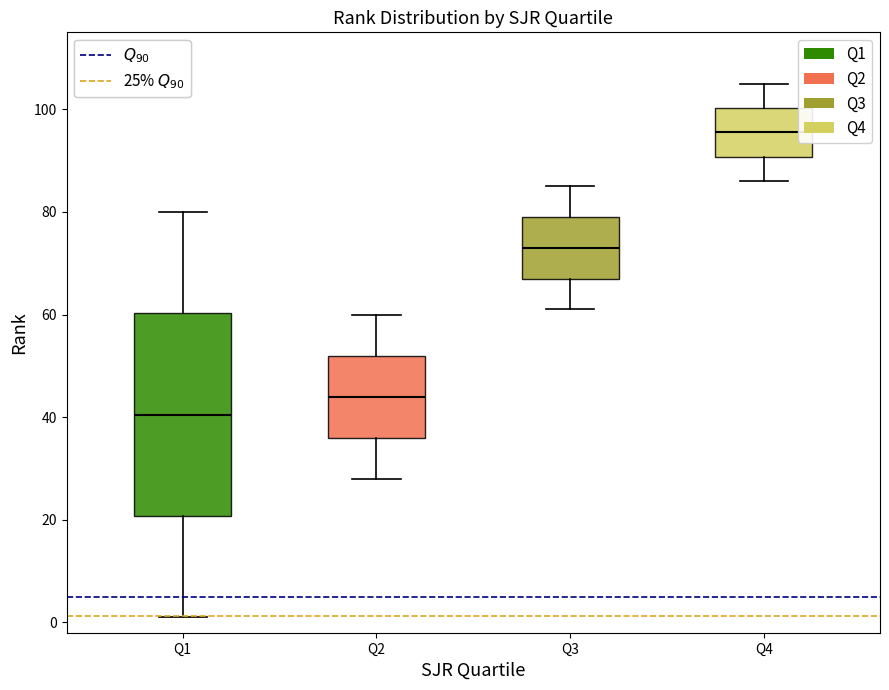

Reading left to right, transcribe this box plot: for each box, give where its median line is, the range the box spans, and where its two whiskers end, as read against the y-axis. The values are not printed on the chart, so give them approximately, as read against the axis.

Q1: median 40, box 20 to 60, whiskers 2 to 80
Q2: median 44, box 36 to 52, whiskers 28 to 60
Q3: median 74, box 68 to 80, whiskers 62 to 86
Q4: median 96, box 90 to 100, whiskers 86 to 106